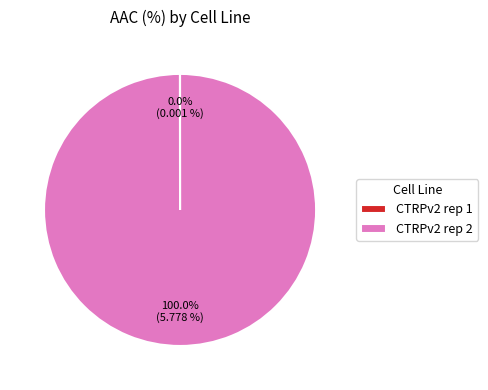

Is there any slice that represents more than half of the pie?

Yes